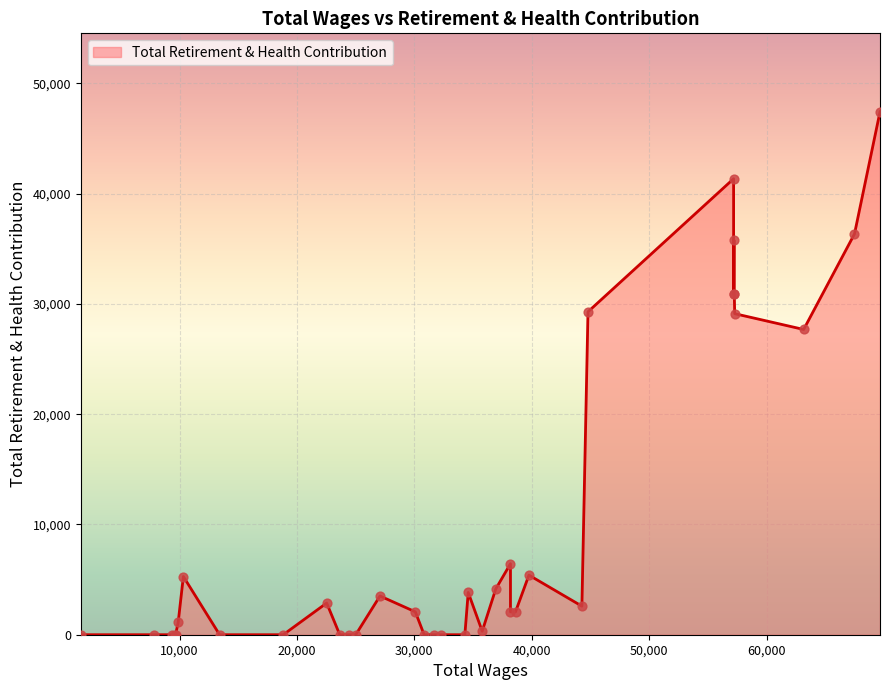

Which has a higher value, 33 or 22?

22